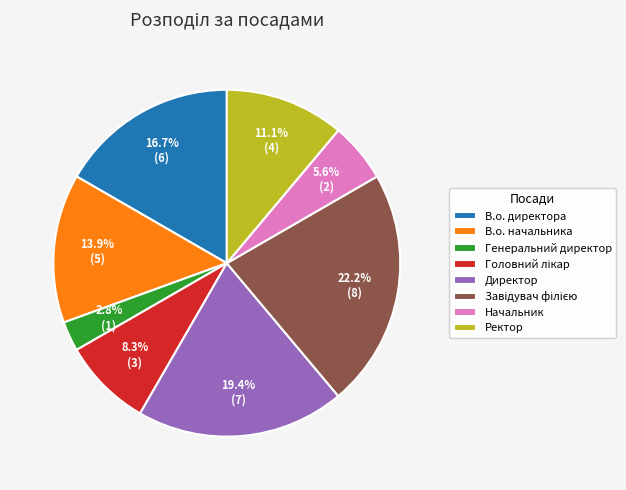

How much of the chart is everything except Директор?

80.6%